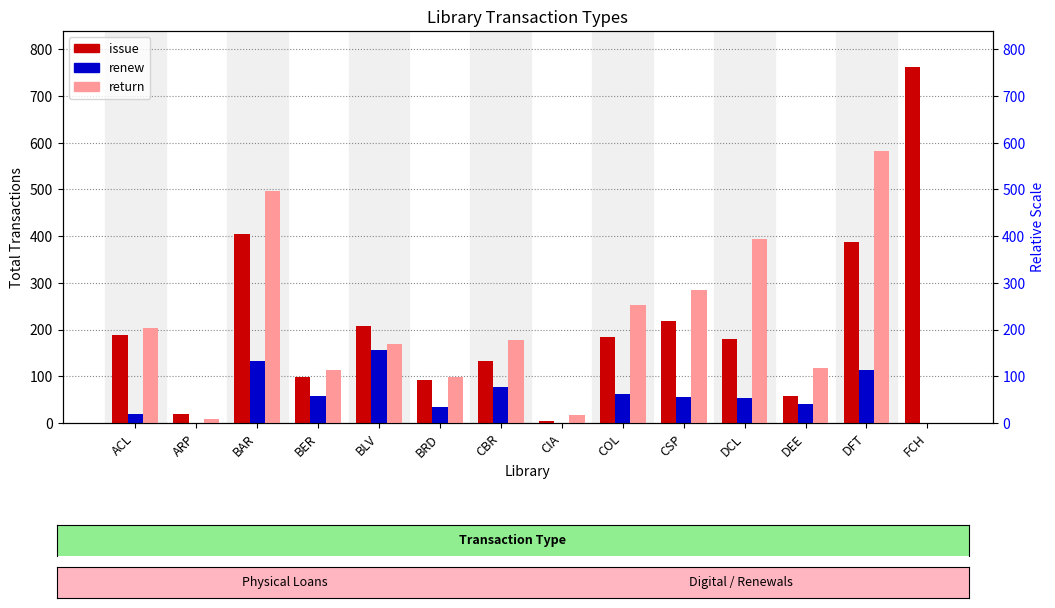

What is the maximum value shown in the chart?

763